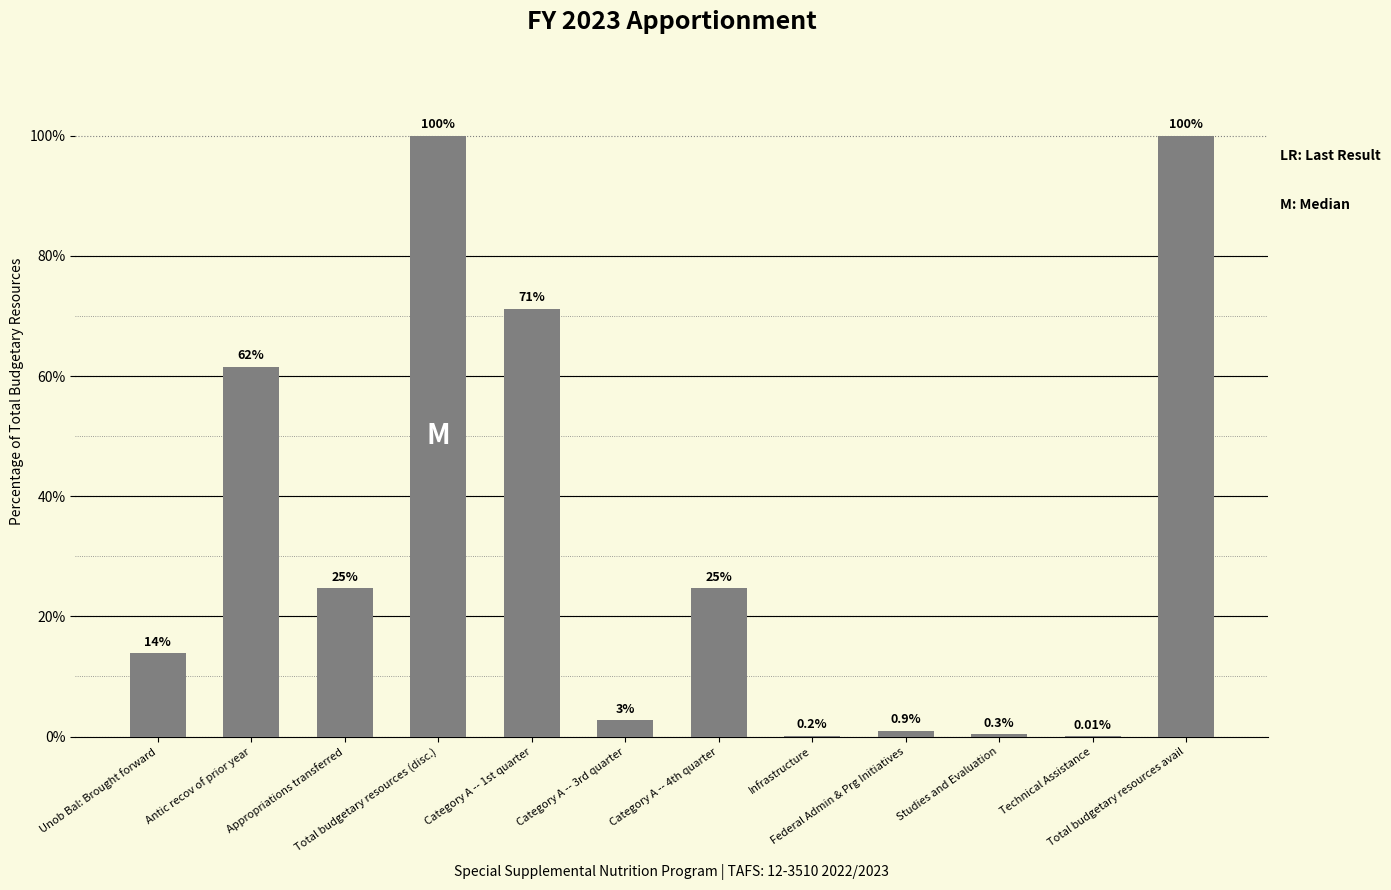

How many data points are above 24?

6